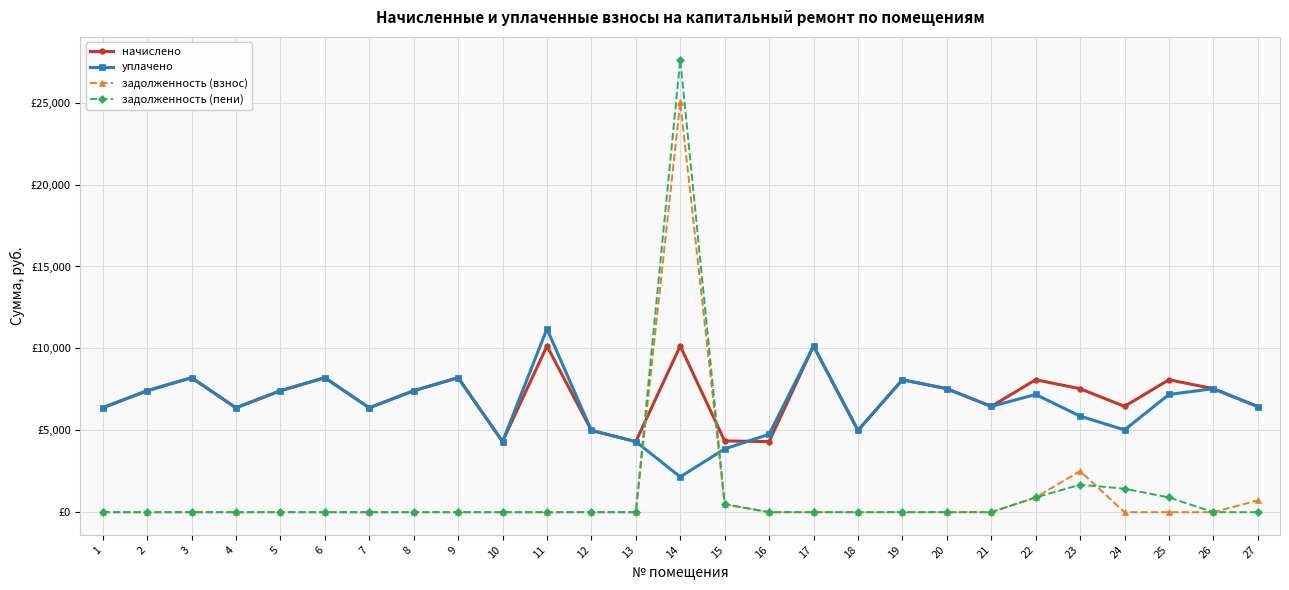

True or false: задолженность (пени) has more than 0 points higher than both neighbors.

True